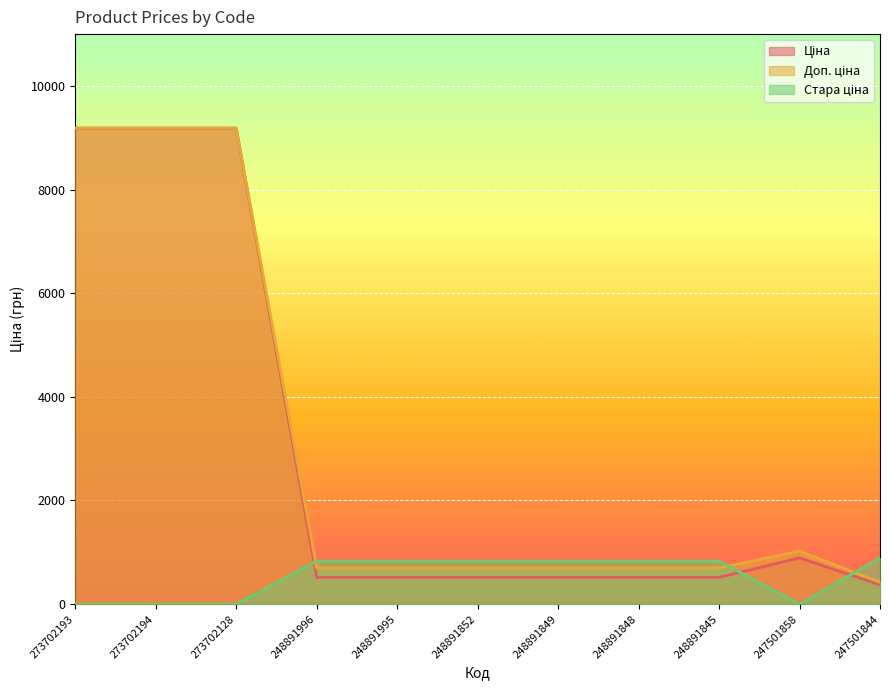

At how many categories does at least one series exceed 2639?

3